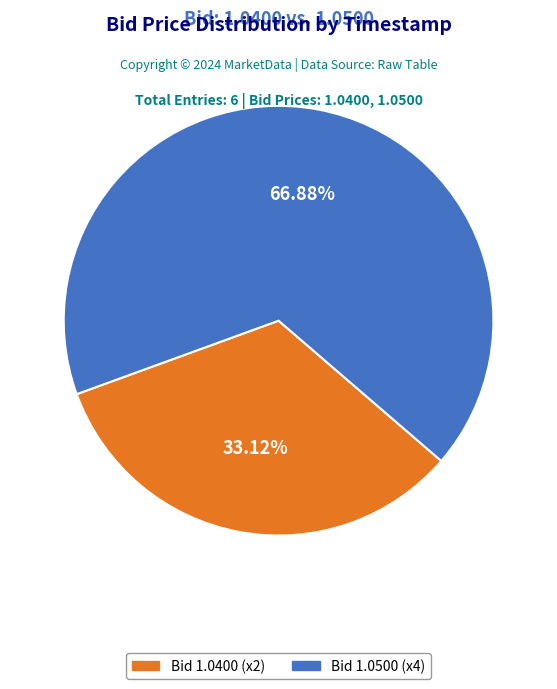

Does any single category account for the majority?

Yes